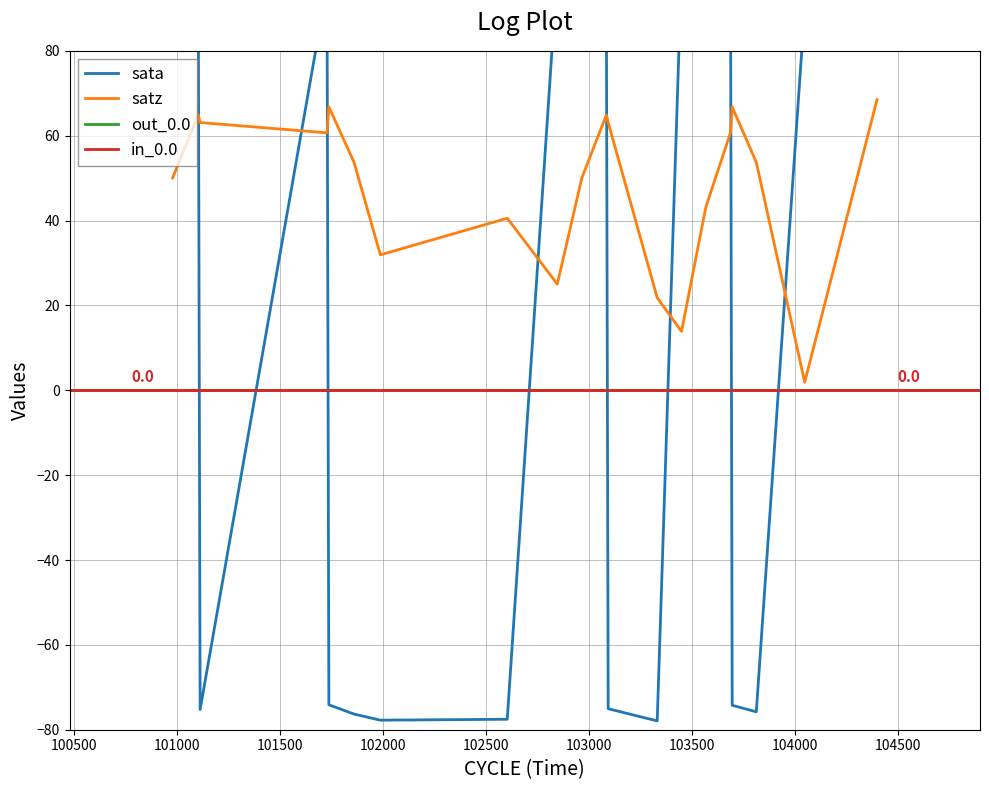

Does the chart have visible grid lines?

Yes